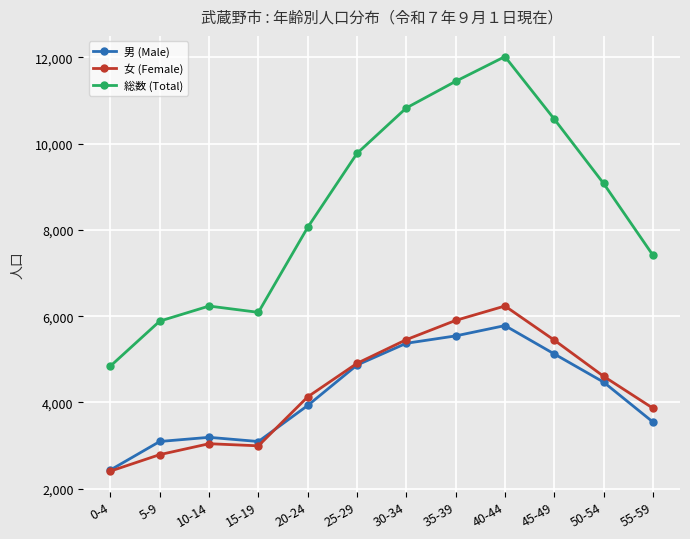

In 女 (Female), how many points are lower than both neighbors (excluding endpoints)?

1